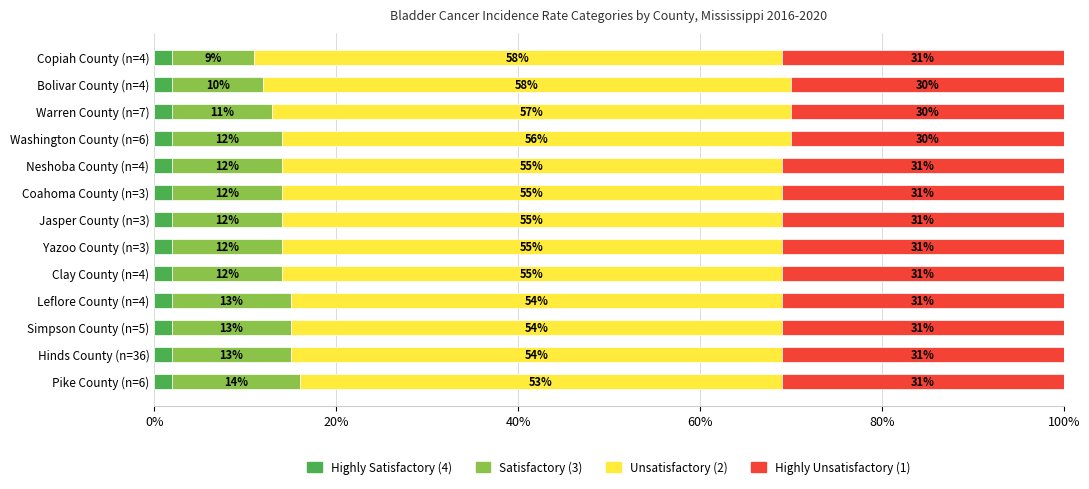

What is the sum of the Highly Satisfactory (4) values at Hinds County (n=36) and Bolivar County (n=4)?

4